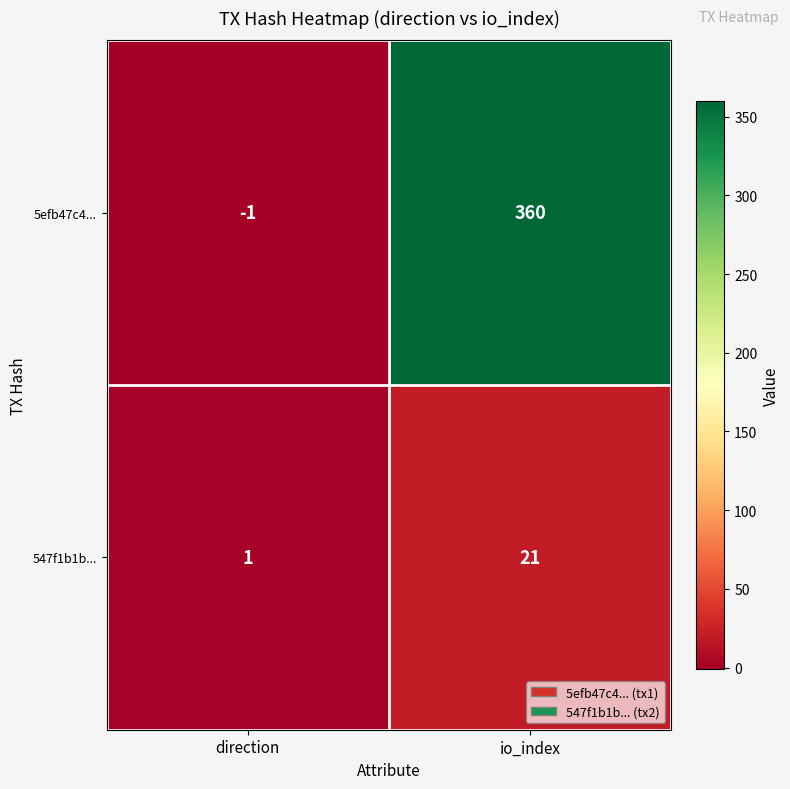

What is the average value of the 5efb47c4... series?

180